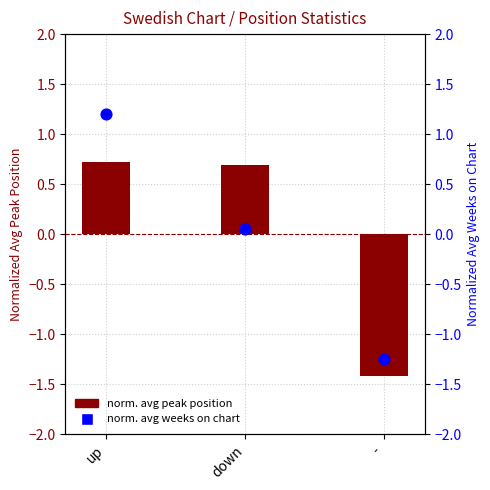

Which series has the largest total across all categories?

Norm. Avg Peak Position